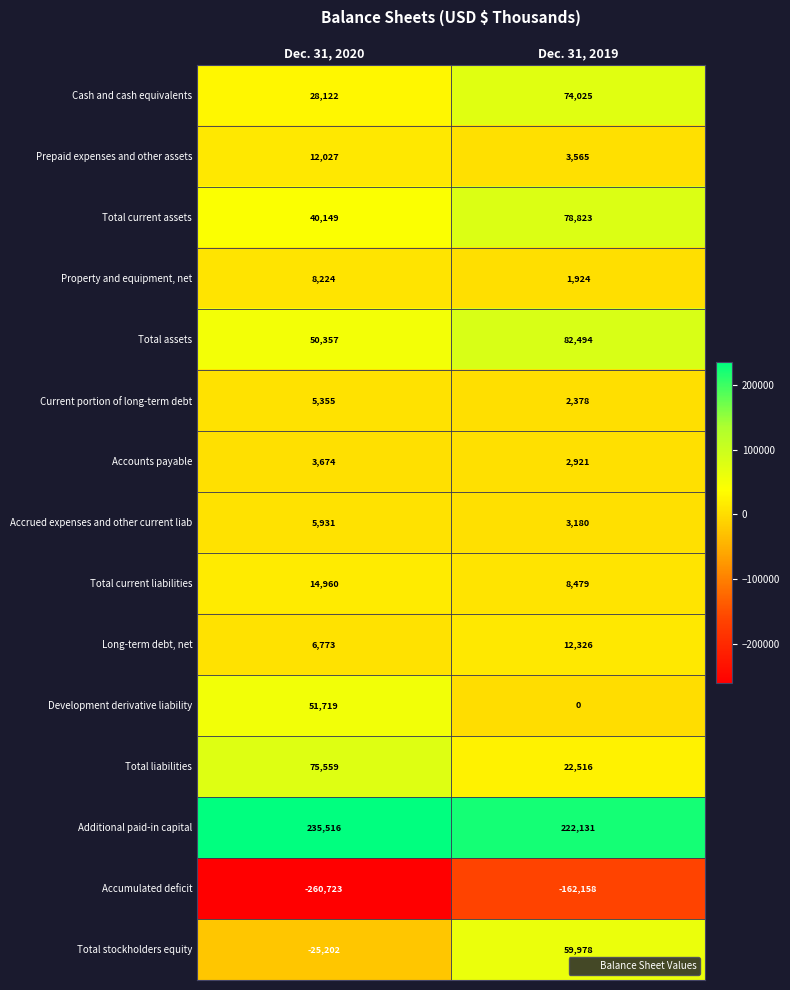

List the series in order of their peak value, lowest first.

Accumulated deficit, Accounts payable, Current portion of long-term debt, Accrued expenses and other current liab, Property and equipment, net, Prepaid expenses and other assets, Long-term debt, net, Total current liabilities, Development derivative liability, Total stockholders equity, Cash and cash equivalents, Total liabilities, Total current assets, Total assets, Additional paid-in capital